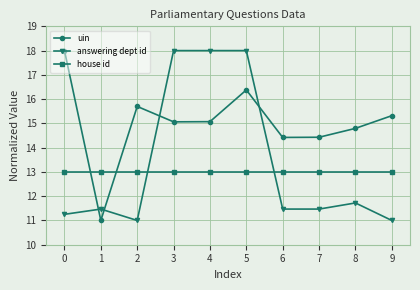

How many lines are shown in the chart?

3